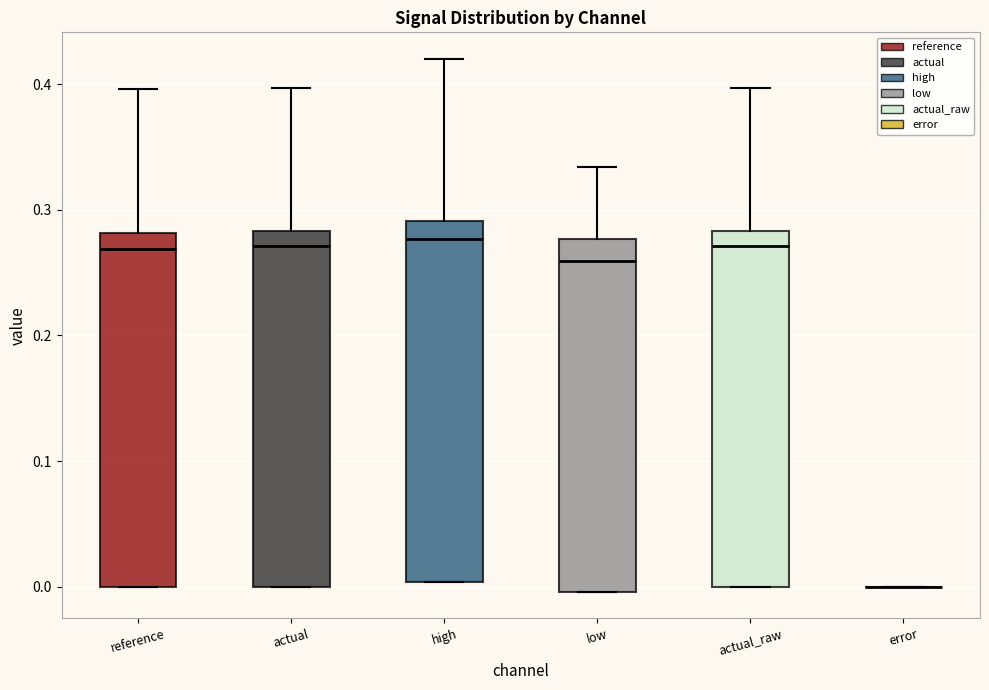

Reading left to right, transcribe this box plot: for each box, give where its median line is, the range the box spans, and where its two whiskers end, as read against the y-axis. The values are not printed on the chart, so give them approximately, as read against the axis.

reference: median 0.27, box 0.00 to 0.28, whiskers 0.00 to 0.40
actual: median 0.27, box 0.00 to 0.28, whiskers 0.00 to 0.40
high: median 0.28, box 0.00 to 0.29, whiskers 0.00 to 0.42
low: median 0.26, box 0.00 to 0.28, whiskers 0.00 to 0.33
actual_raw: median 0.27, box 0.00 to 0.28, whiskers 0.00 to 0.40
error: box collapsed to a line at 0.00, whiskers 0.00 to 0.00